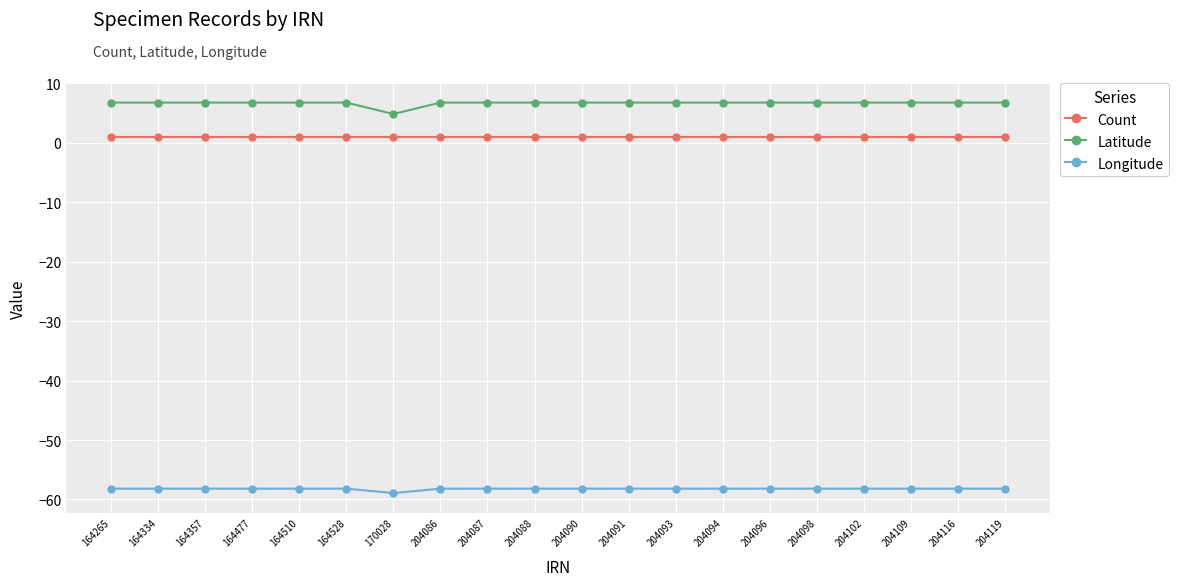

At 204090, list the series in order from largest to smallest.

Latitude, Count, Longitude